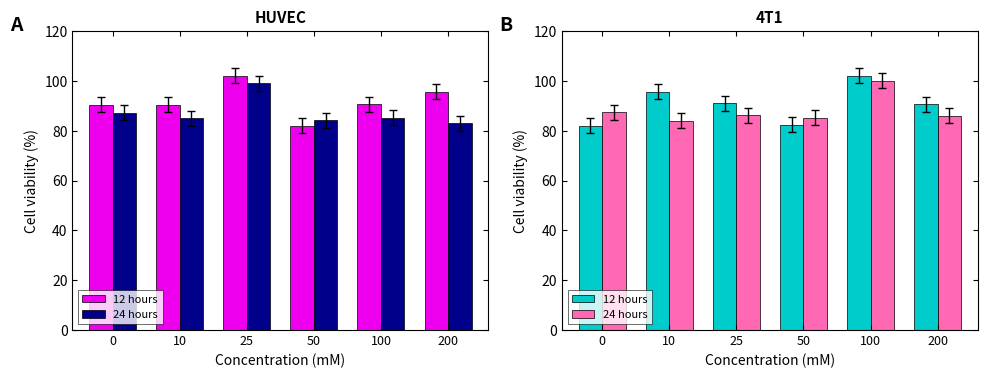

What is the minimum value shown in the chart?

82.0